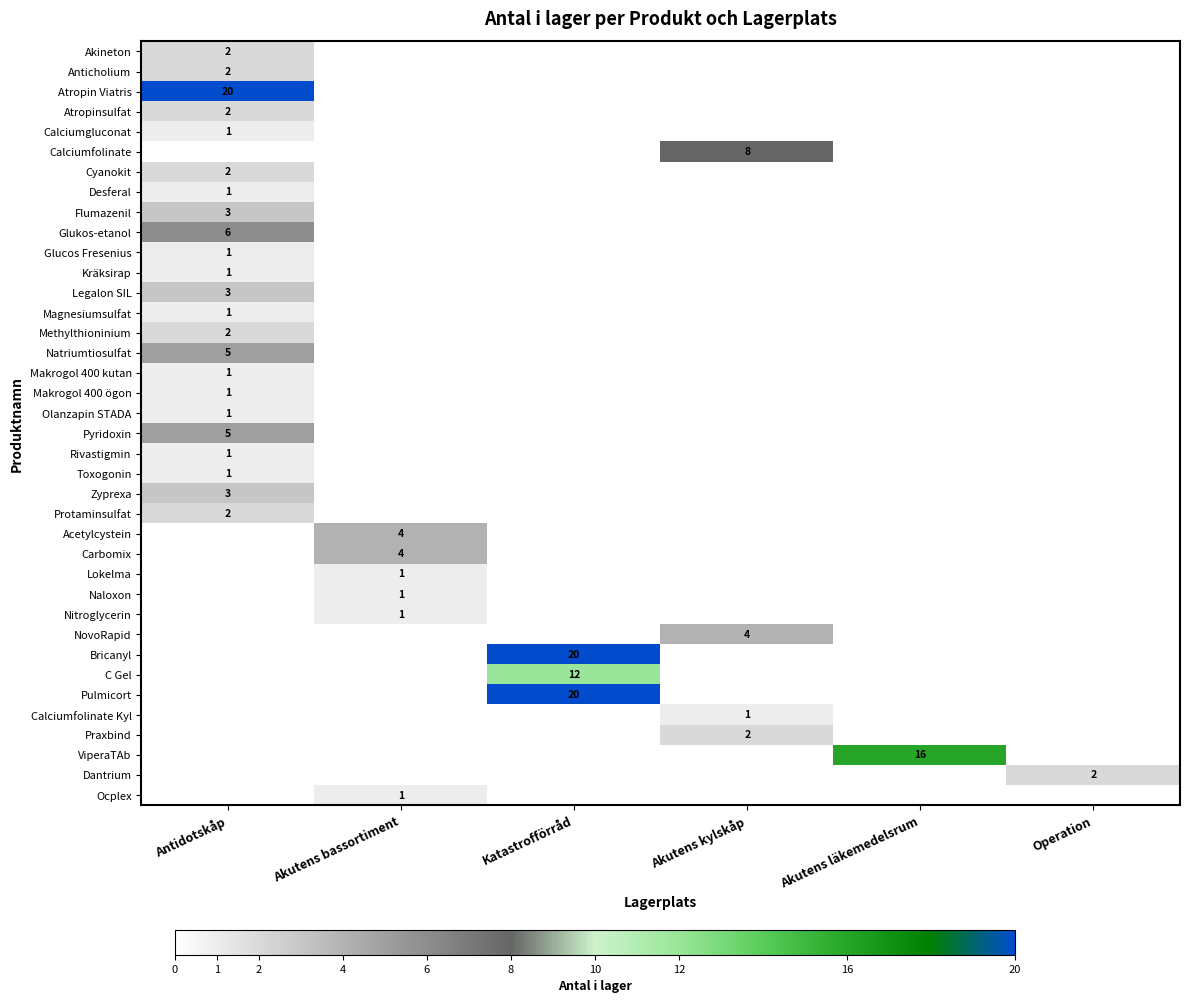

What is the minimum value for Atropinsulfat?

2.0